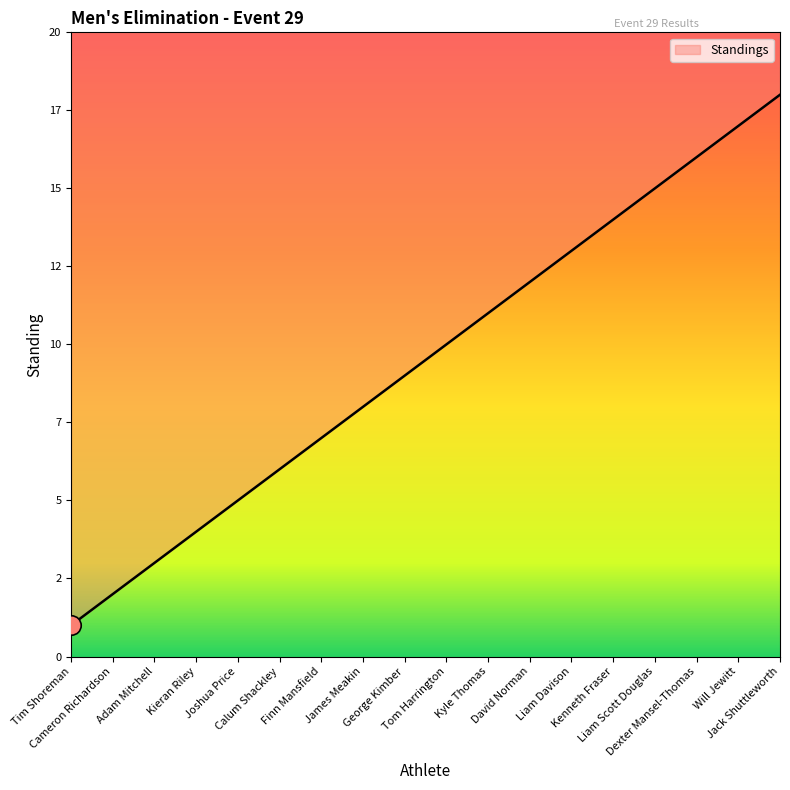

Where does the data first go above 10?

Kyle Thomas